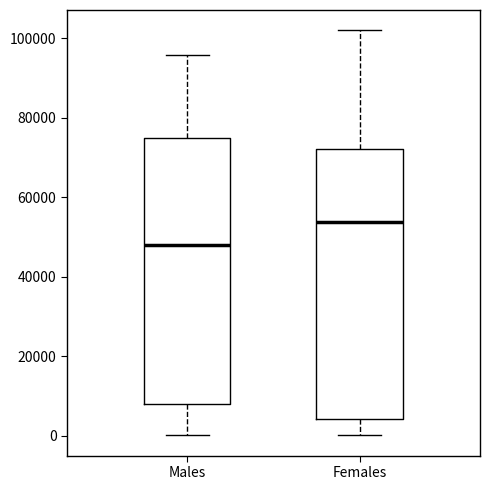

Reading left to right, read every box against the y-axis: the position of its median line, the range the box covers, and the ends of its whiskers. The values are not printed on the chart, so give them approximately, as read against the axis.

Males: median 48000, box 8000 to 74000, whiskers 0 to 96000
Females: median 54000, box 4000 to 72000, whiskers 0 to 102000